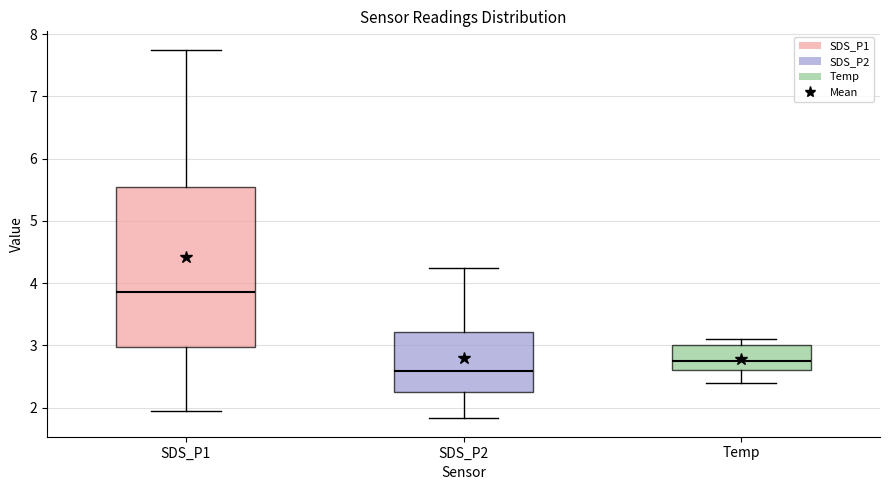

Where is the upper edge of the box for Temp on the y-axis? The values are not printed on the chart, so give them approximately, as read against the axis.

3.0